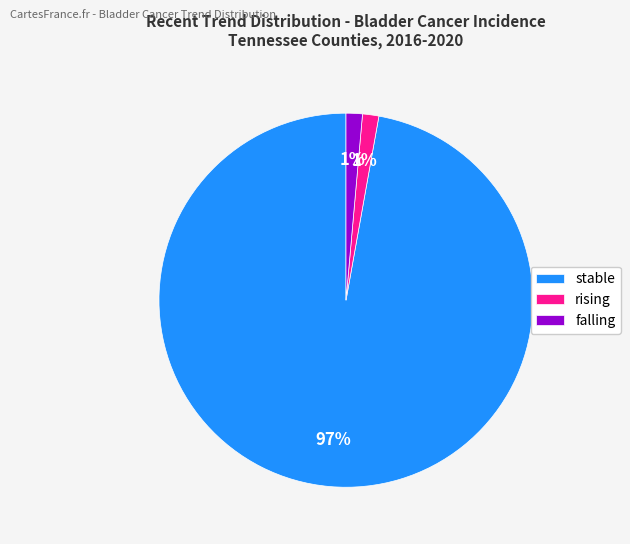

Does any single category account for the majority?

Yes